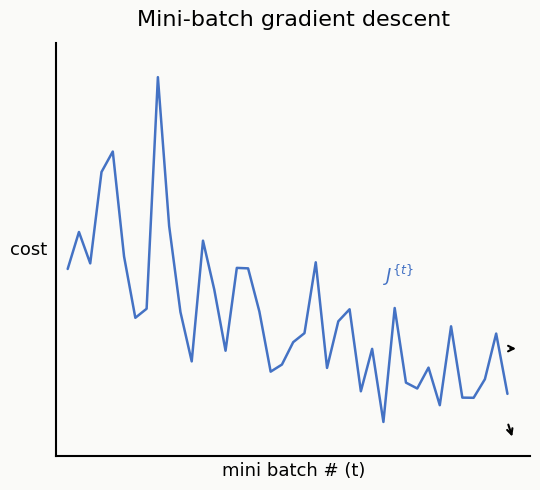

Does the chart have visible grid lines?

No